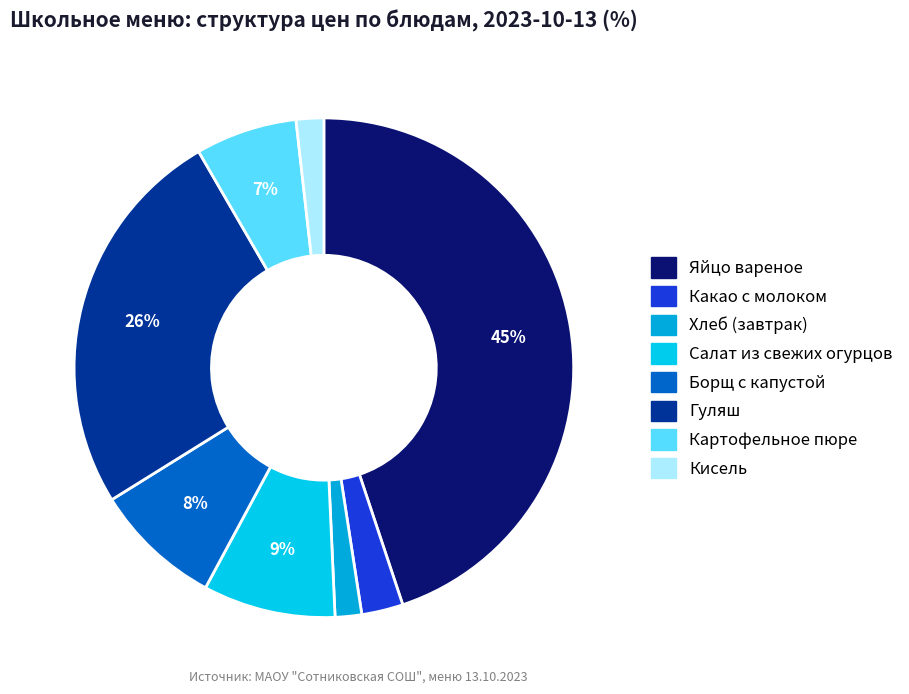

What percentage is the Картофельное пюре slice, to the nearest percent?

7%